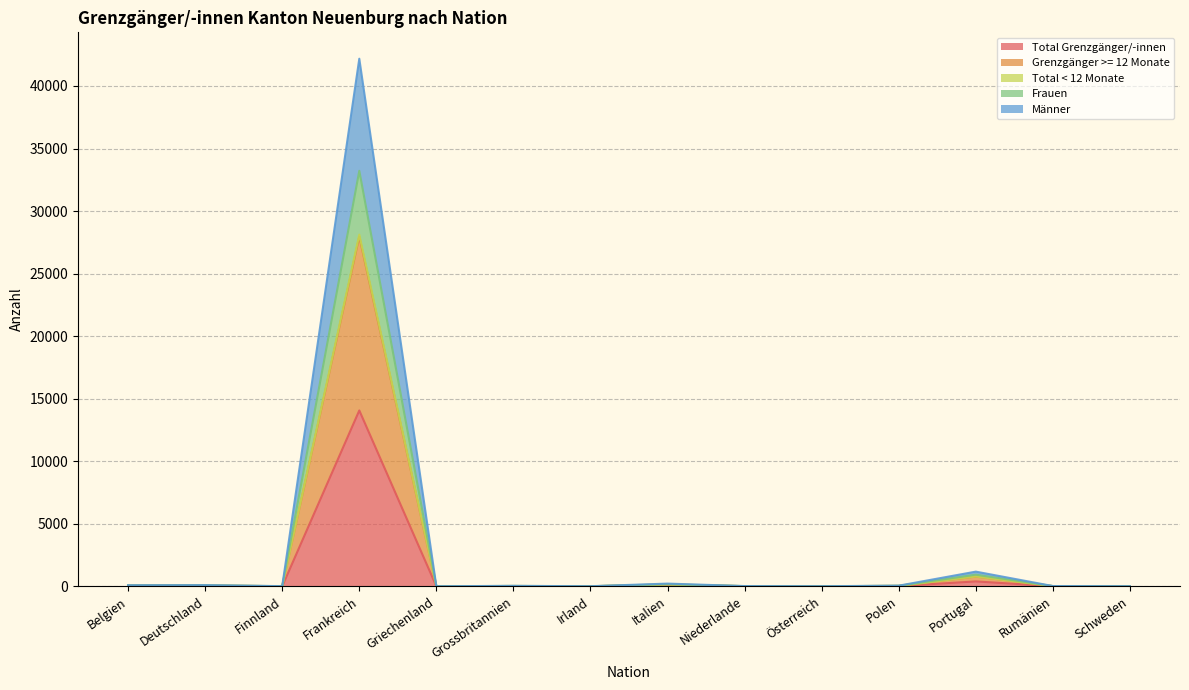

The value of Total < 12 Monate at Italien is 164. True or false?

True